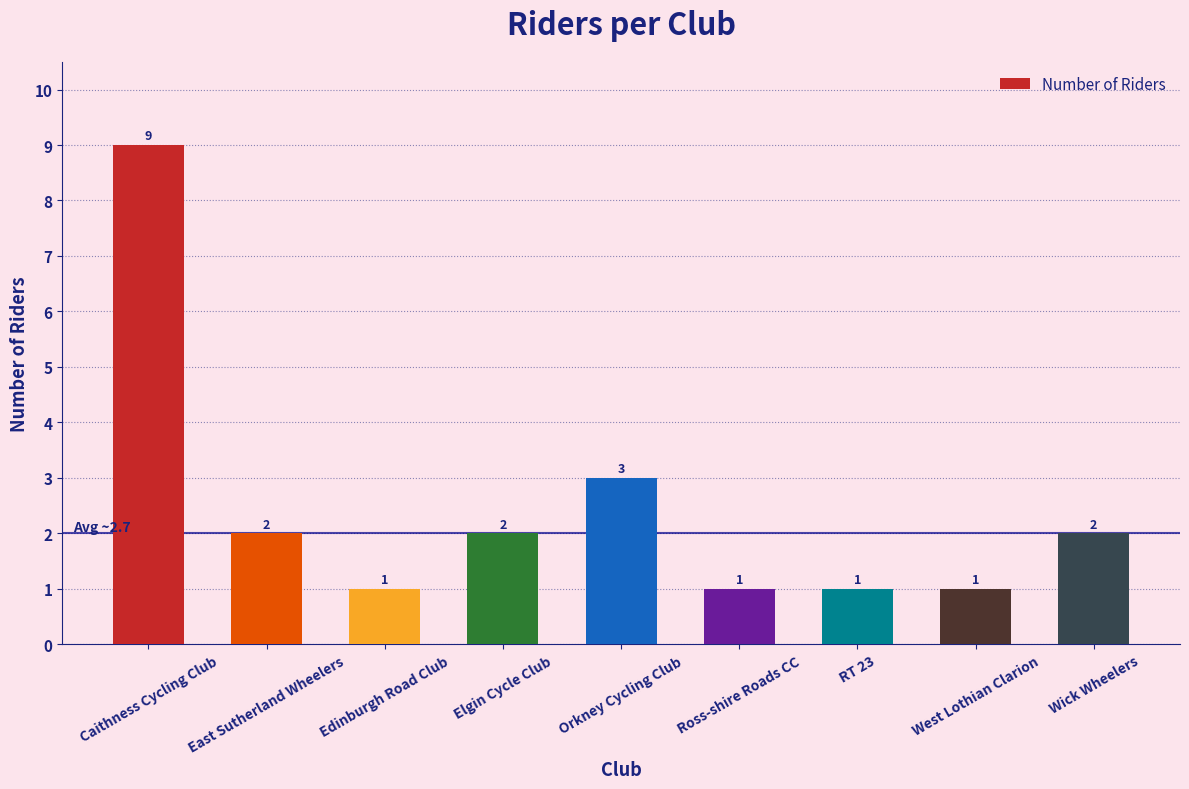

Where does the data first go above 2?

Caithness Cycling Club